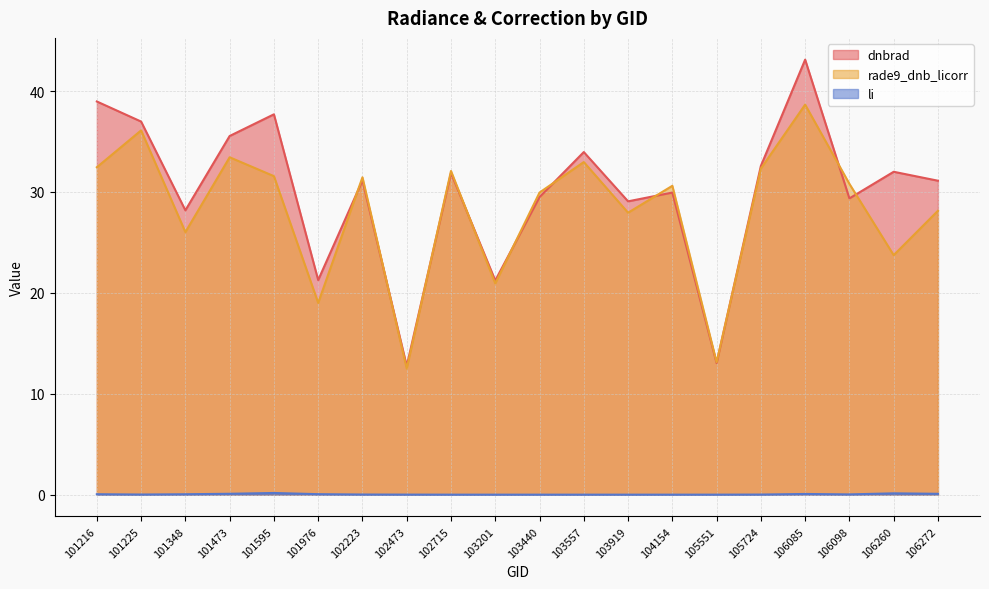

Which series has the largest total across all categories?

dnbrad